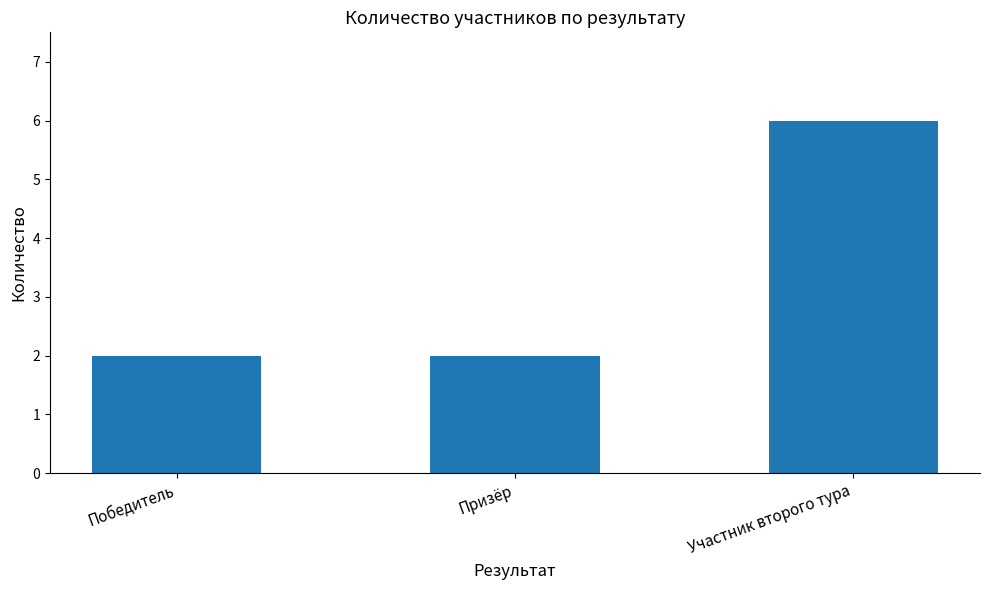

How many bars are there in total?

3